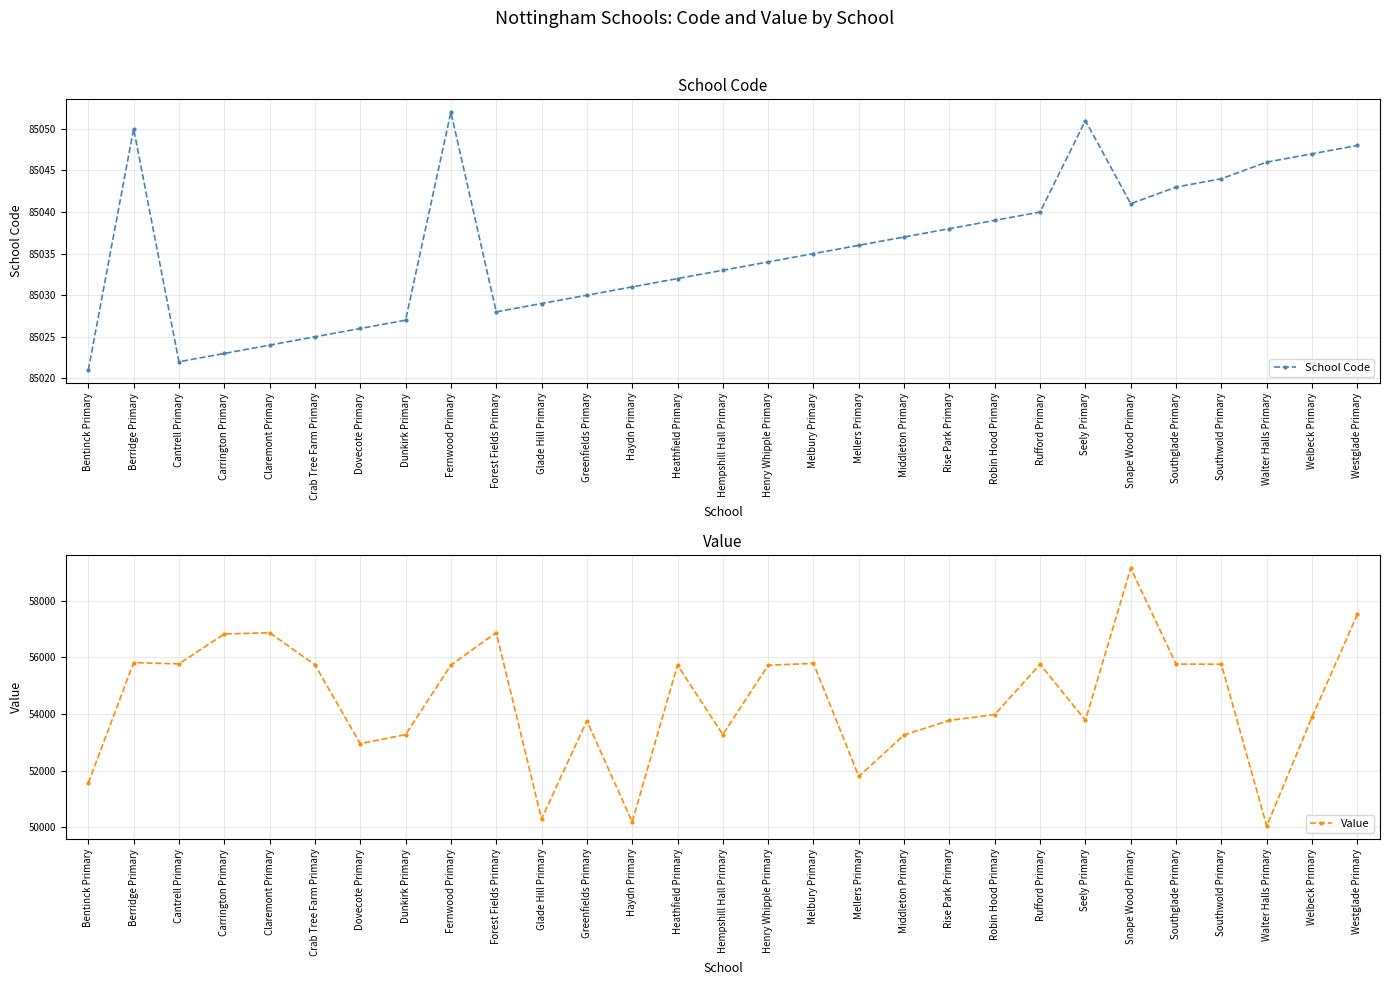

Is this an area chart (filled region under the line)?

No